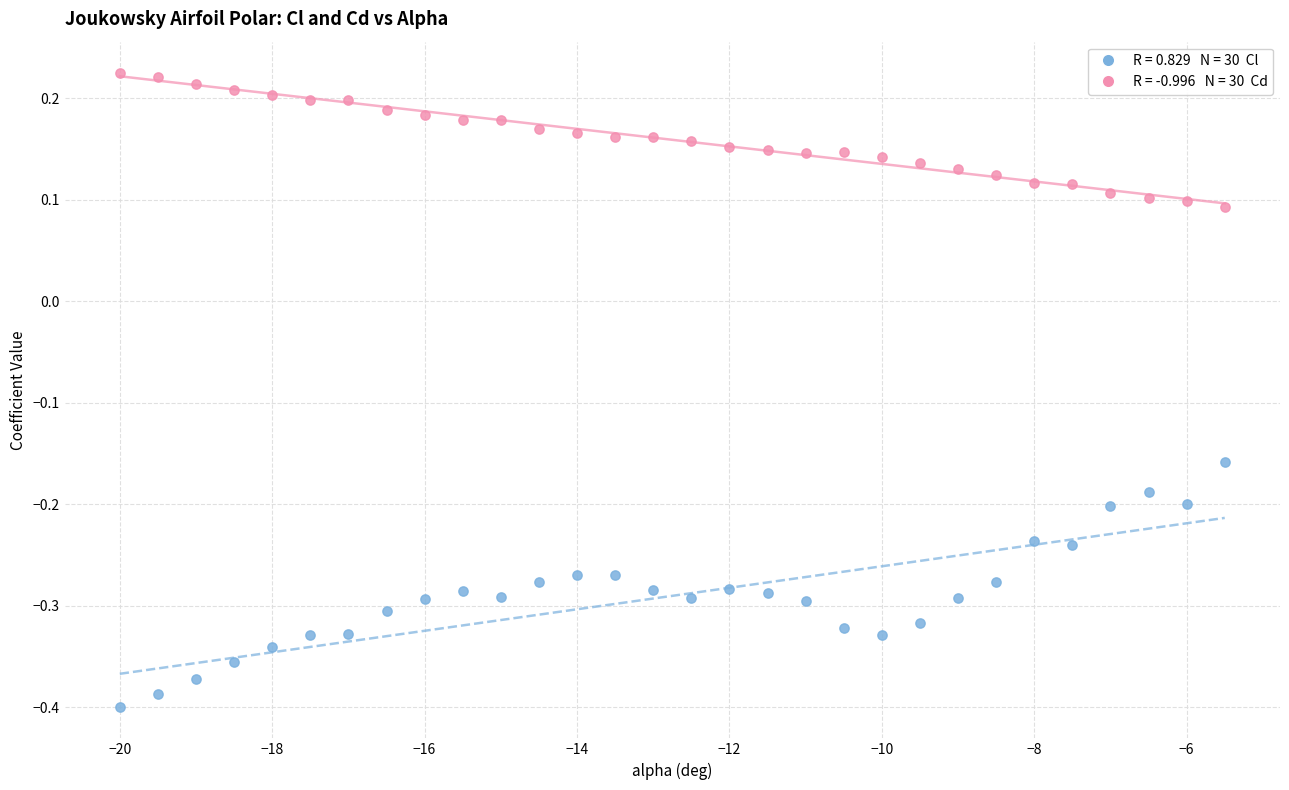

Across all data points, what is the range of Y values (max minus min)?

0.6